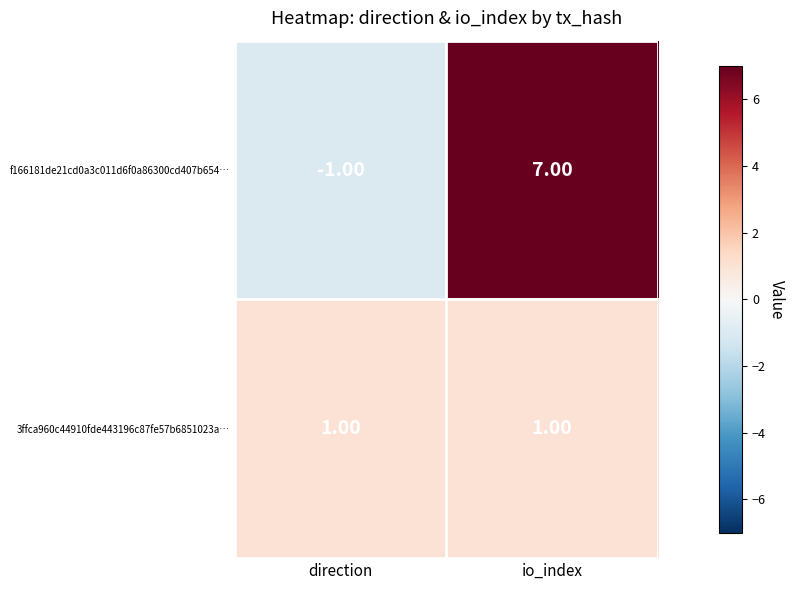

Which series has the largest range (max minus min)?

f166181de21cd0a3c011d6f0a86300cd407b654…